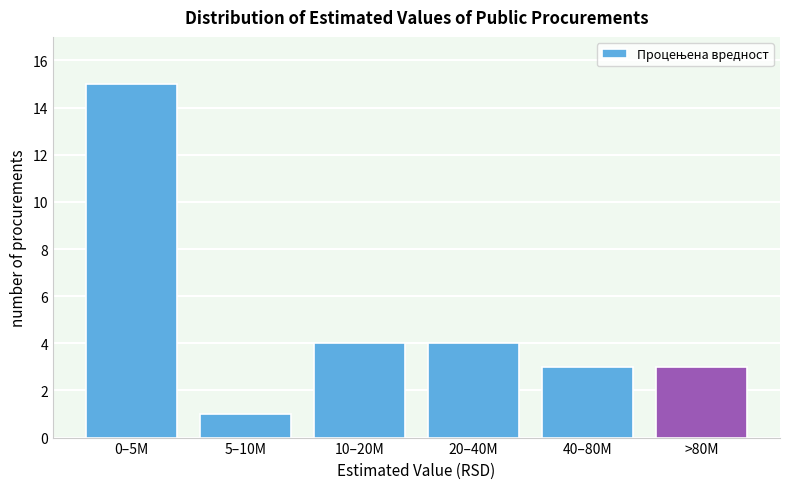

Reading right to left, transcribe all the data shown in this chart.

>80M=3	40–80M=3	20–40M=4	10–20M=4	5–10M=1	0–5M=15